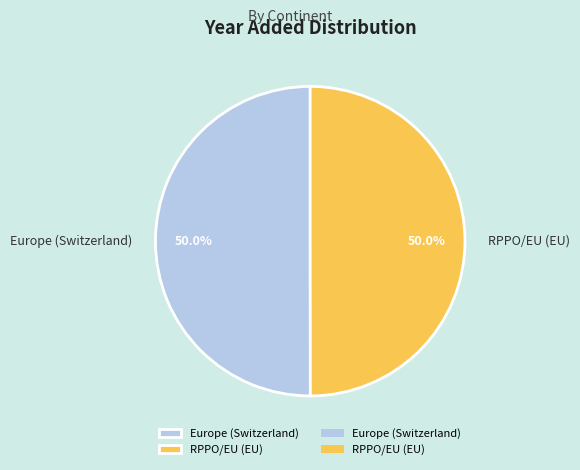

Combined, what portion of the pie is RPPO/EU (EU) and Europe (Switzerland)?

100.0%